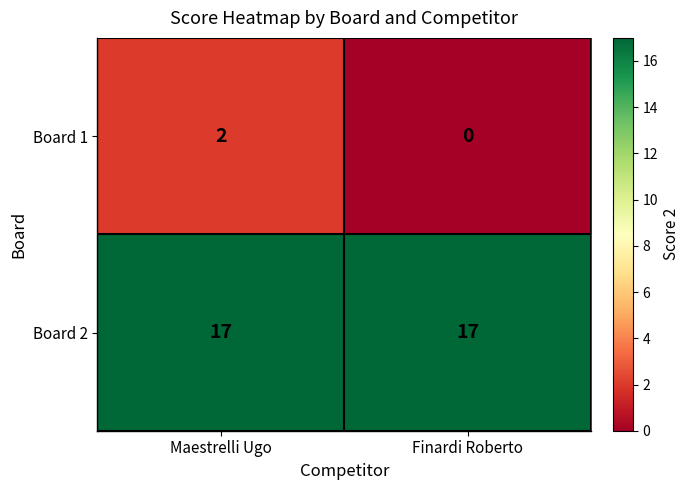

What is the average value of the Board 2 series?

17